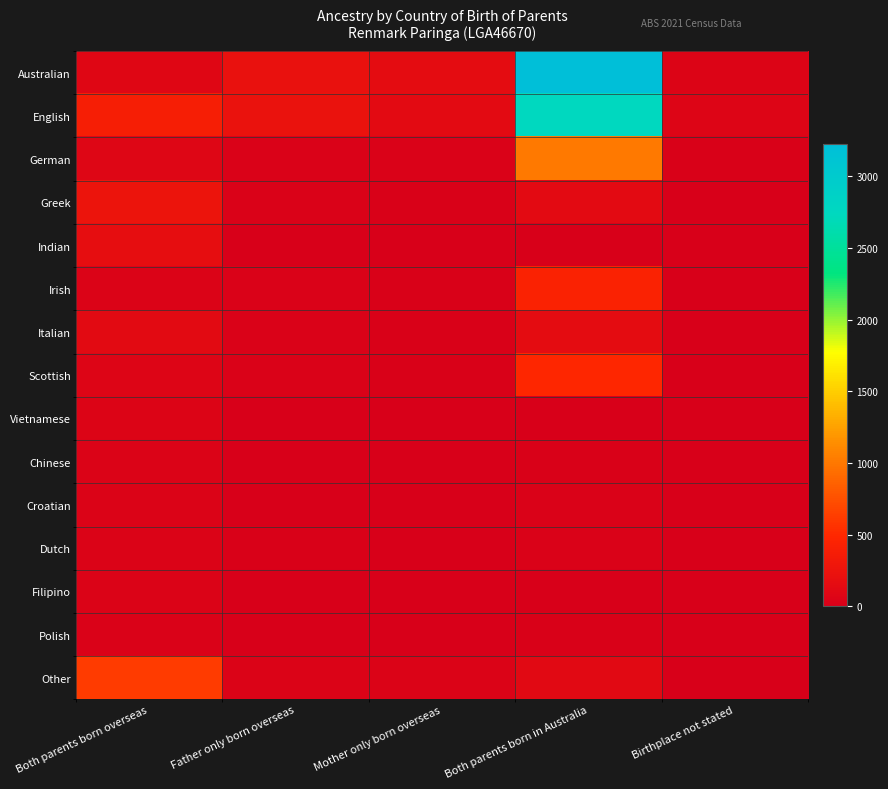

Reading left to right, extract all data points from this chart.

Australian: Both parents born overseas=91	Father only born overseas=216	Mother only born overseas=154	Both parents born in Australia=3224	Birthplace not stated=54
English: Both parents born overseas=380	Father only born overseas=233	Mother only born overseas=150	Both parents born in Australia=2745	Birthplace not stated=67
German: Both parents born overseas=79	Father only born overseas=35	Mother only born overseas=32	Both parents born in Australia=1008	Birthplace not stated=18
Greek: Both parents born overseas=257	Father only born overseas=30	Mother only born overseas=23	Both parents born in Australia=141	Birthplace not stated=5
Indian: Both parents born overseas=187	Father only born overseas=0	Mother only born overseas=3	Both parents born in Australia=0	Birthplace not stated=0
Irish: Both parents born overseas=43	Father only born overseas=34	Mother only born overseas=22	Both parents born in Australia=438	Birthplace not stated=7
Italian: Both parents born overseas=132	Father only born overseas=26	Mother only born overseas=19	Both parents born in Australia=156	Birthplace not stated=9
Scottish: Both parents born overseas=72	Father only born overseas=33	Mother only born overseas=23	Both parents born in Australia=479	Birthplace not stated=6
Vietnamese: Both parents born overseas=61	Father only born overseas=8	Mother only born overseas=9	Both parents born in Australia=0	Birthplace not stated=7
Chinese: Both parents born overseas=47	Father only born overseas=0	Mother only born overseas=0	Both parents born in Australia=15	Birthplace not stated=0
Croatian: Both parents born overseas=40	Father only born overseas=0	Mother only born overseas=12	Both parents born in Australia=37	Birthplace not stated=0
Dutch: Both parents born overseas=44	Father only born overseas=18	Mother only born overseas=8	Both parents born in Australia=34	Birthplace not stated=0
Filipino: Both parents born overseas=41	Father only born overseas=0	Mother only born overseas=12	Both parents born in Australia=0	Birthplace not stated=0
Polish: Both parents born overseas=32	Father only born overseas=11	Mother only born overseas=0	Both parents born in Australia=13	Birthplace not stated=0
Other: Both parents born overseas=627	Father only born overseas=42	Mother only born overseas=39	Both parents born in Australia=115	Birthplace not stated=12